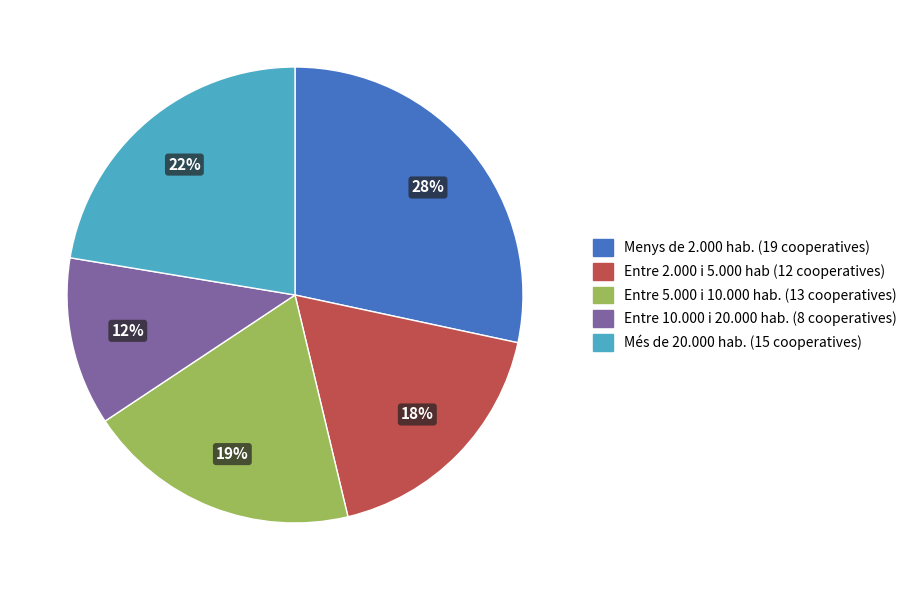

Approximately how many times larger is the value at Entre 2.000 i 5.000 hab compared to Entre 5.000 i 10.000 hab.?

0.9